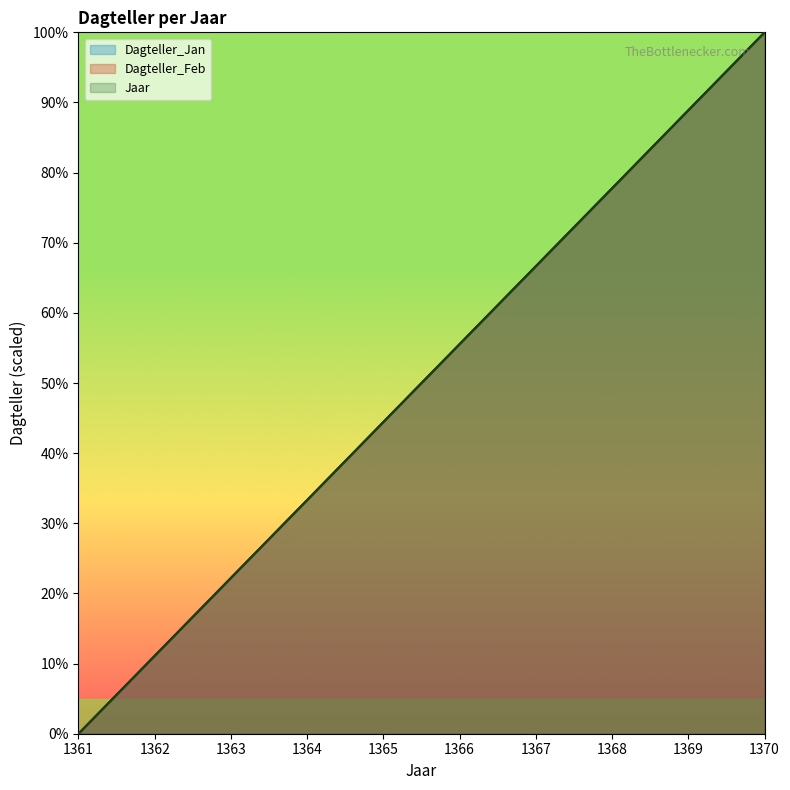

Rank the series at 1369 from lowest to highest value.

Jaar, Dagteller_Jan, Dagteller_Feb